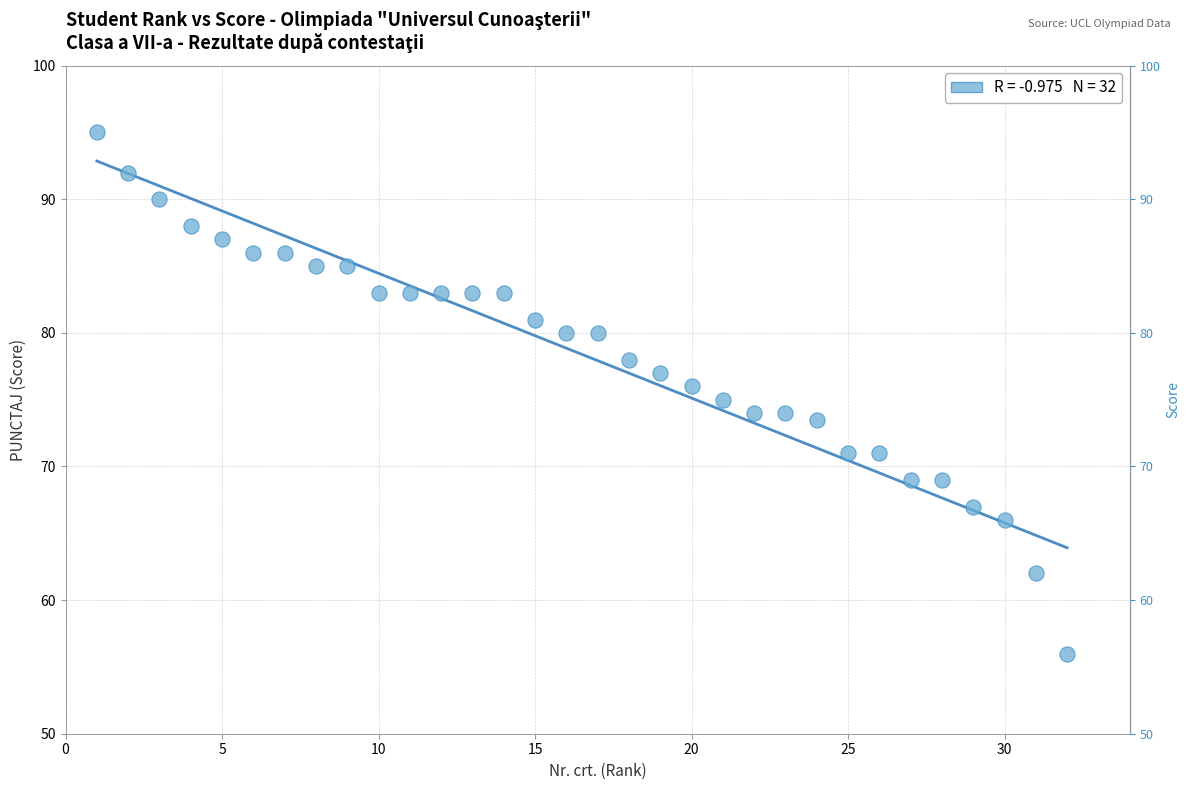

What is the range of Y values (max minus min)?

39.0